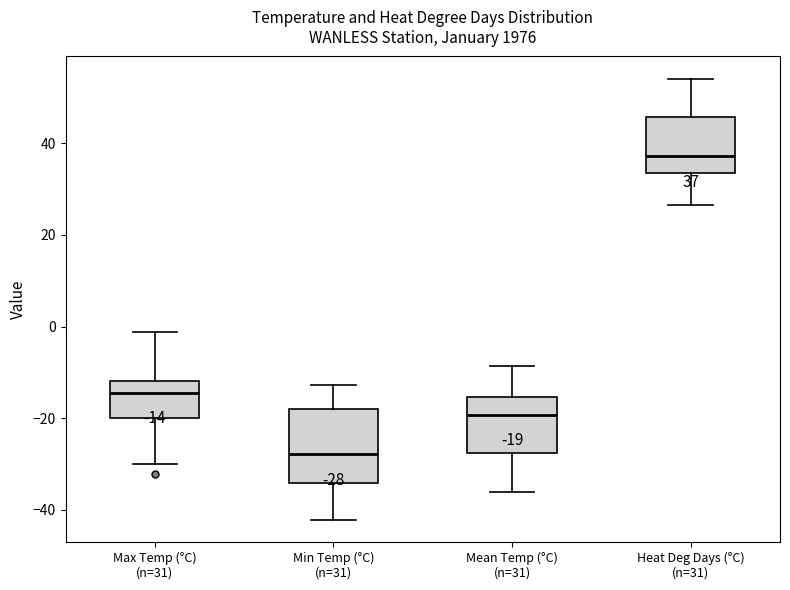

Which box's median line is the highest?

Heat Deg Days (°C) (n=31)